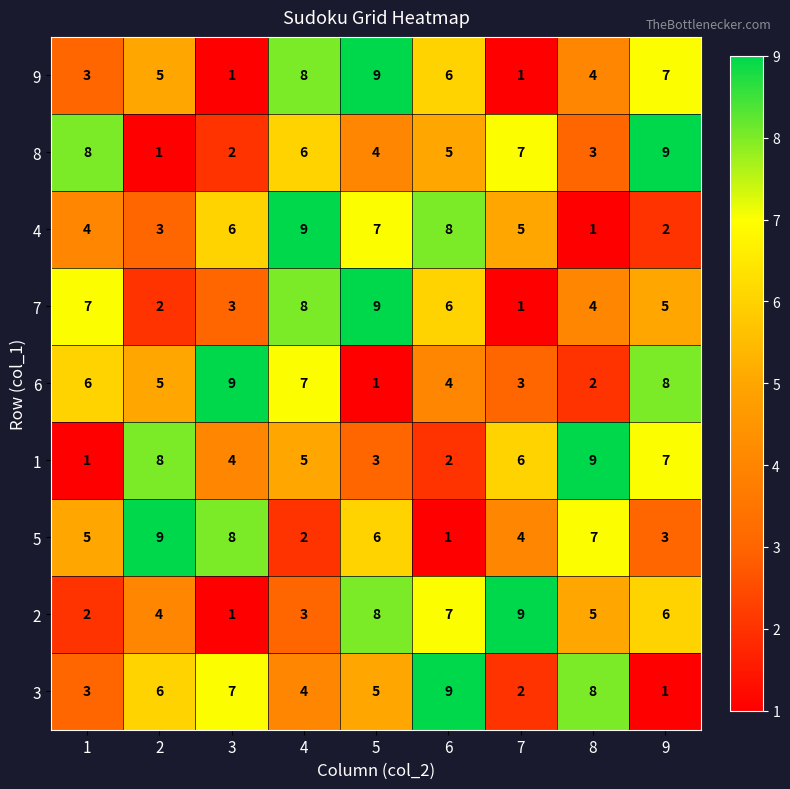

Between 2 and 7, which series saw the biggest shift?

8